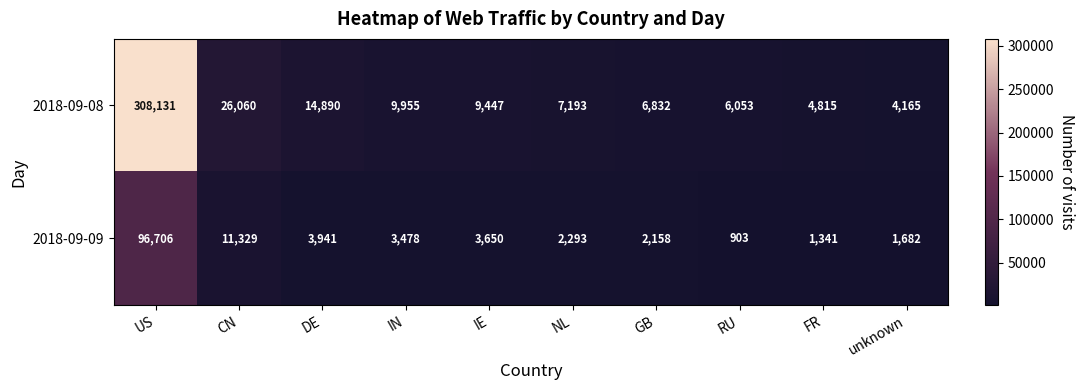

Rank the series at unknown from lowest to highest value.

2018-09-09, 2018-09-08